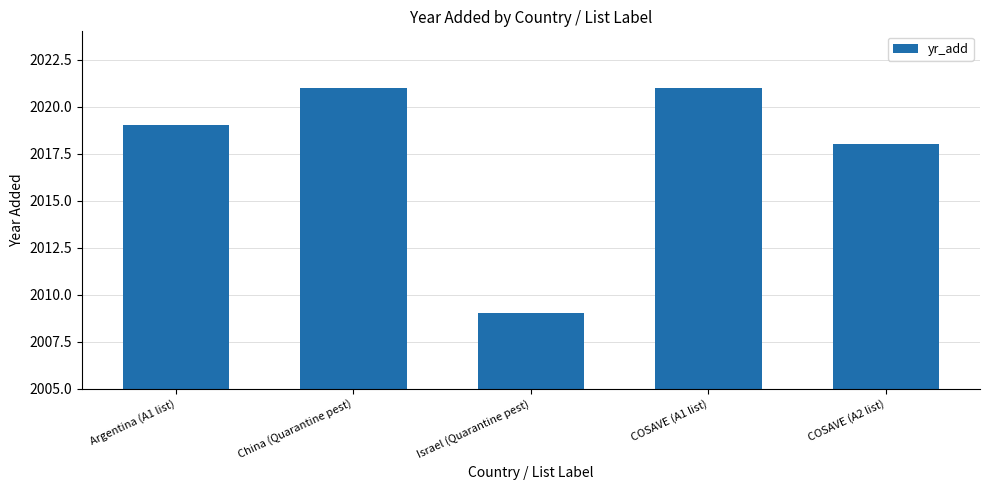

What position from the right is COSAVE (A1 list)?

2